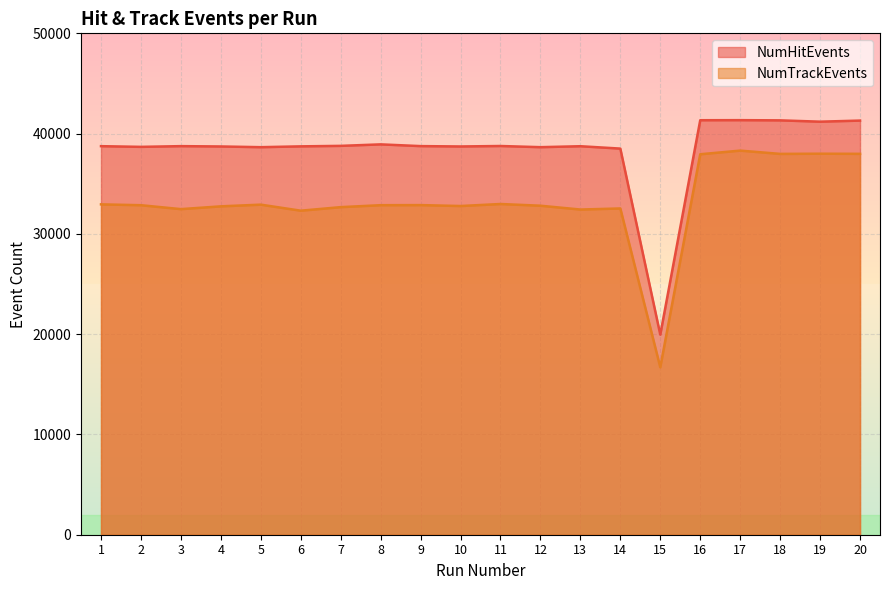

Count the number of categories in the chart.

20